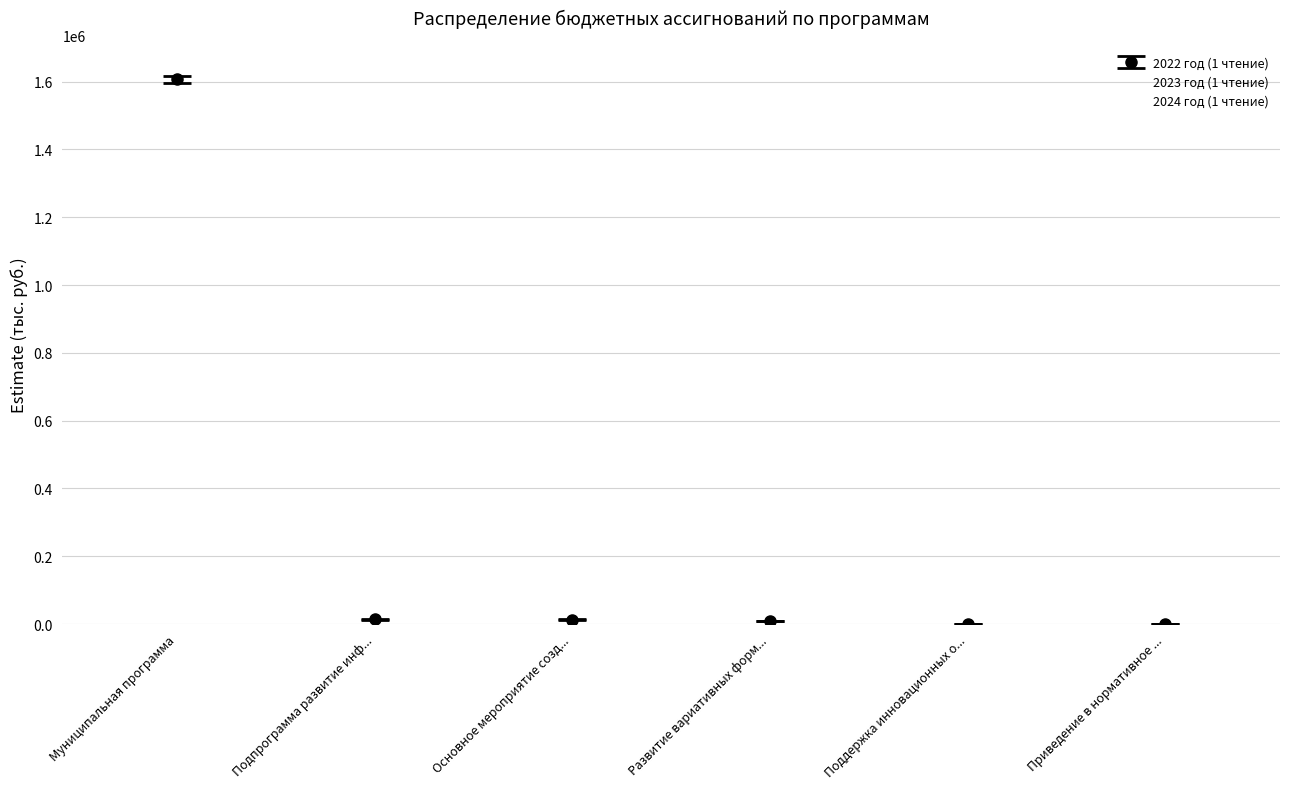

How many bars are there in each group?

3